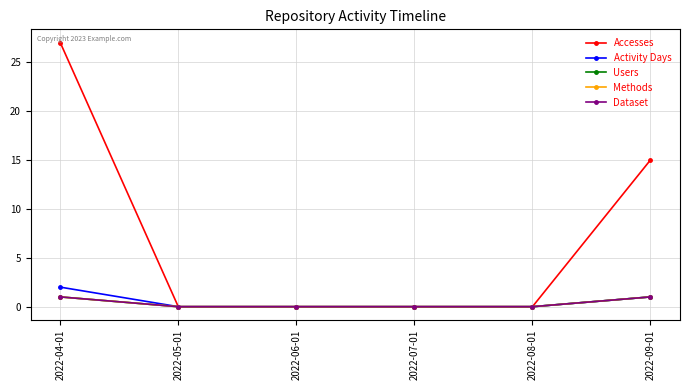

Is this an area chart (filled region under the line)?

No